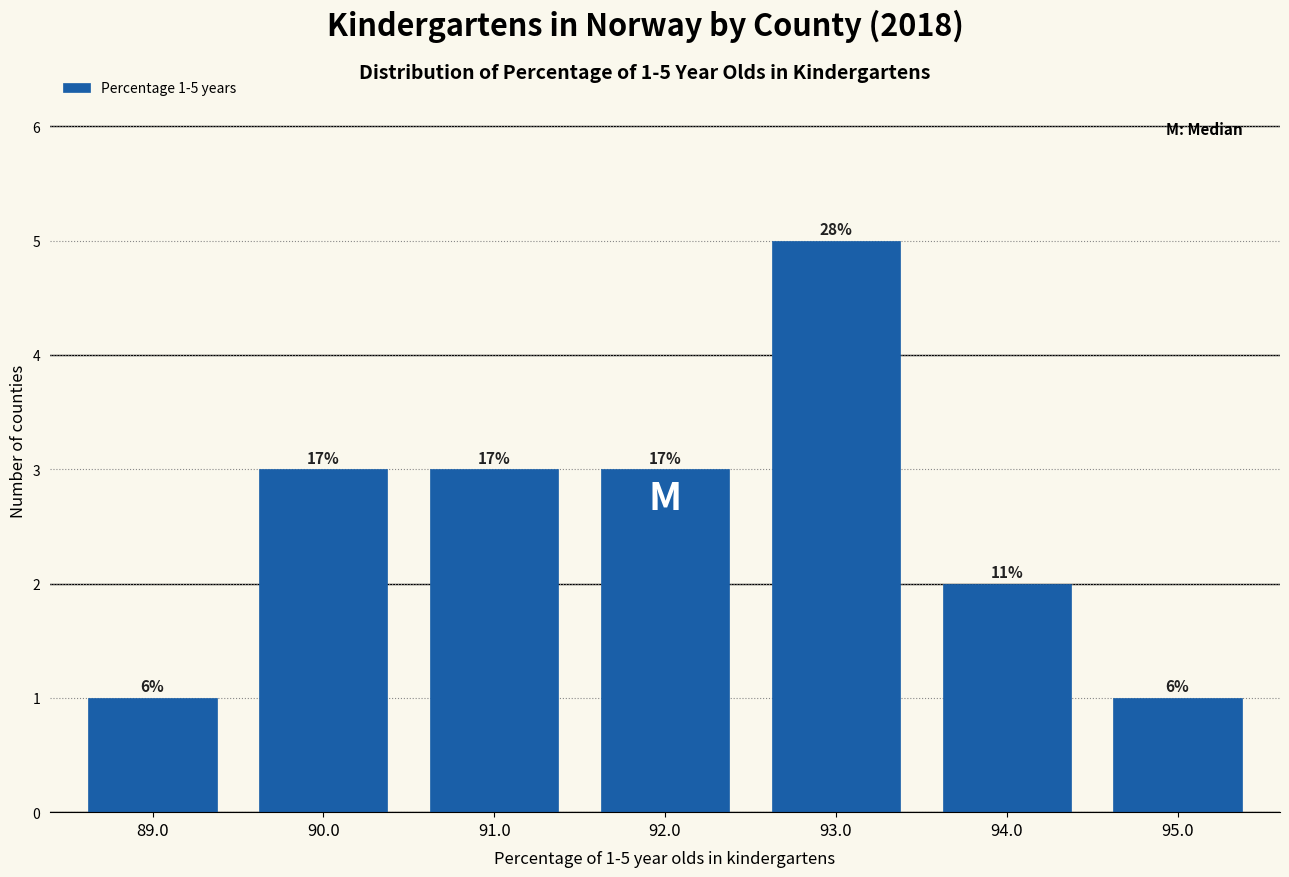

How many bars are there in total?

7